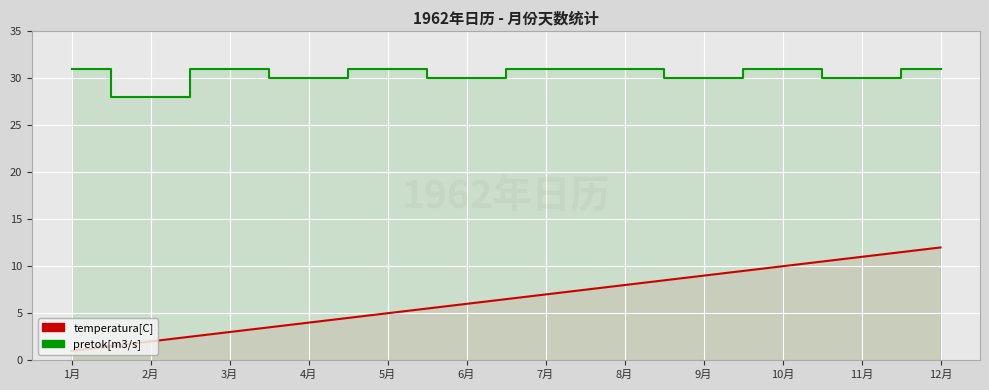

Rank the series at 6月 from lowest to highest value.

temperatura[C], pretok[m3/s]